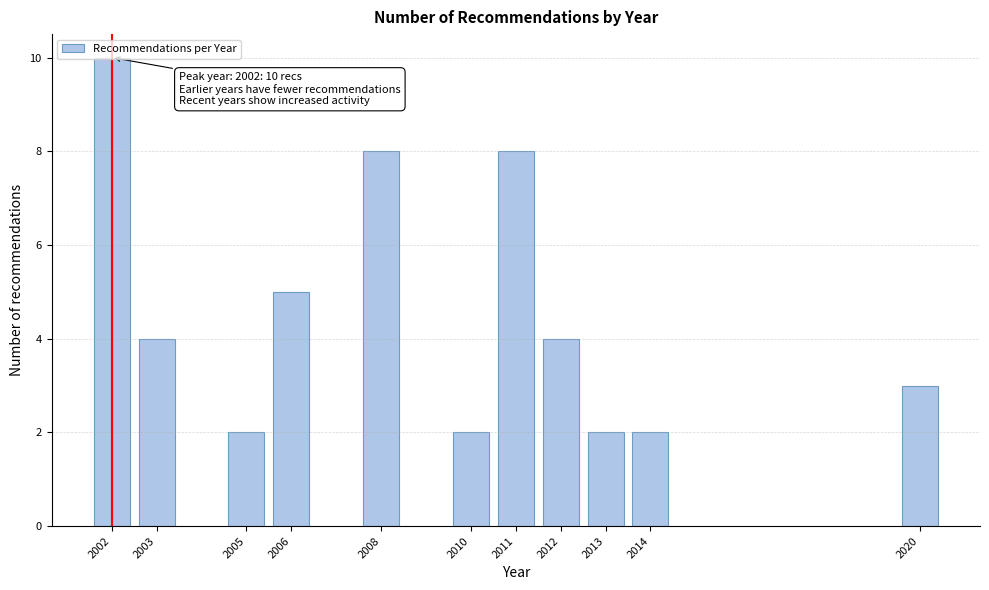

The chart shows a value of 10 at 2002. True or false?

True